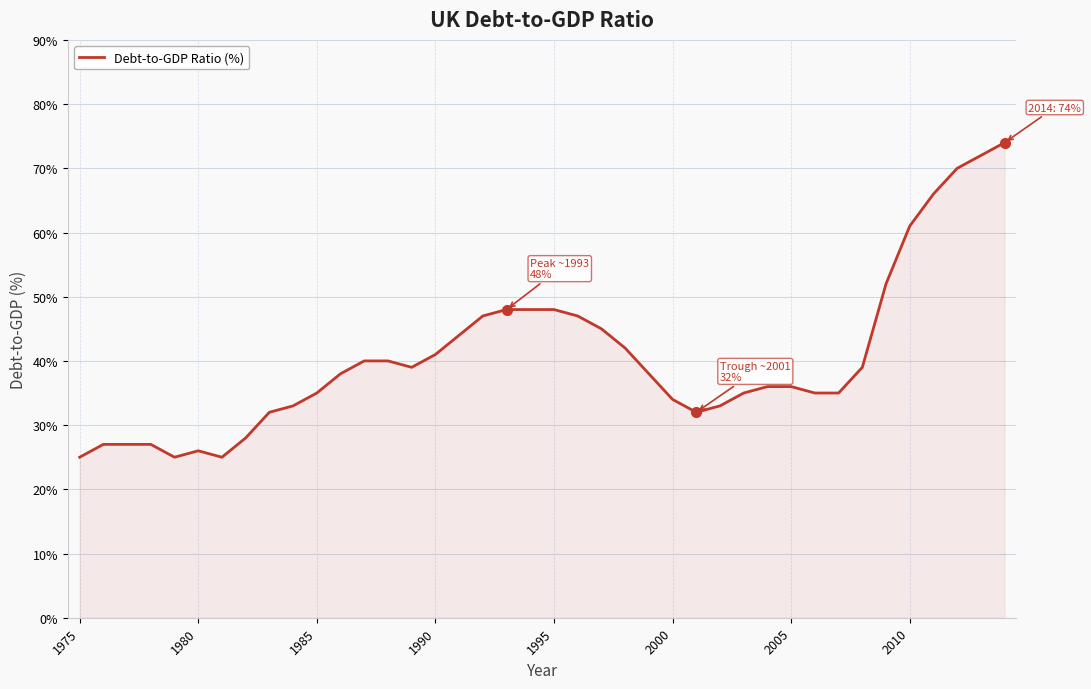

What is the minimum value shown in the chart?

25